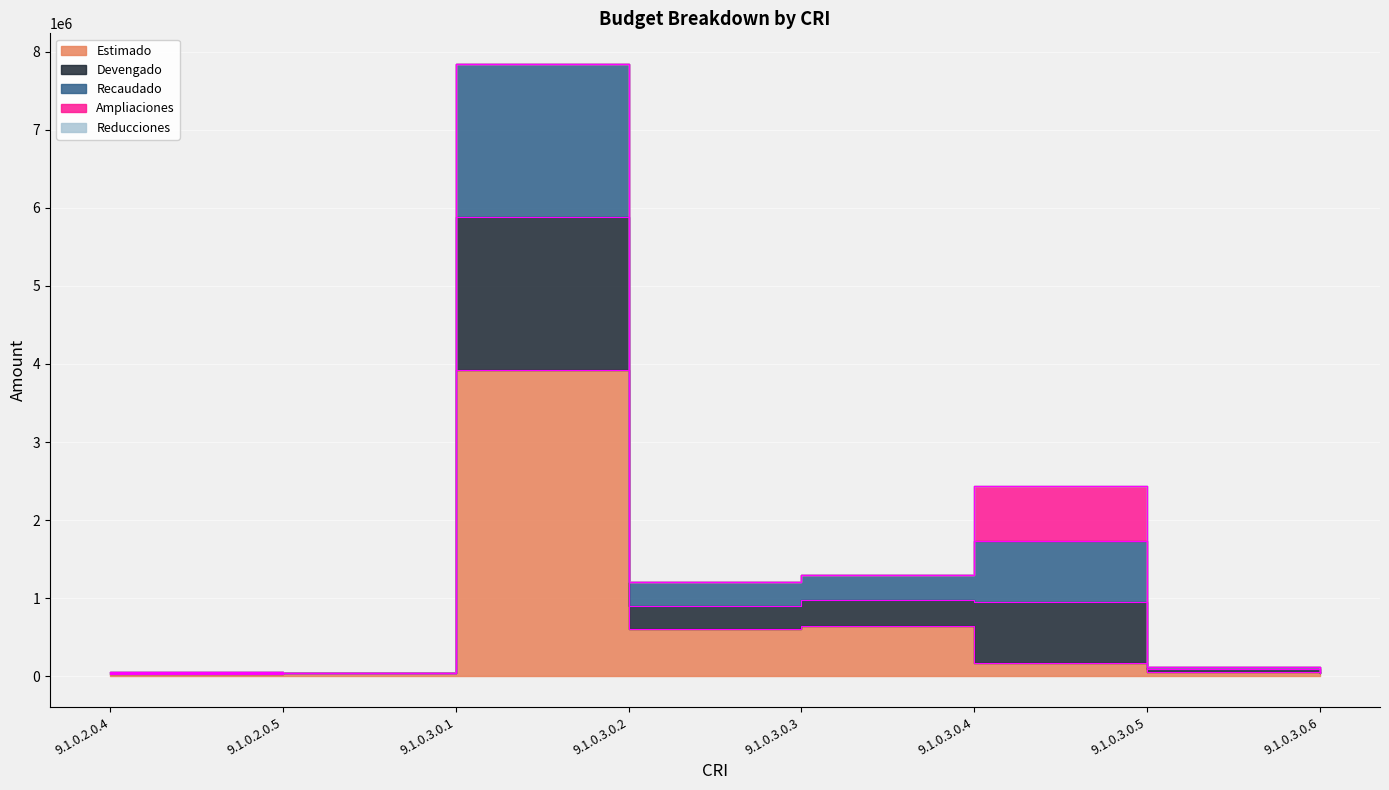

True or false: Recaudado has more than 0 points higher than both neighbors.

True